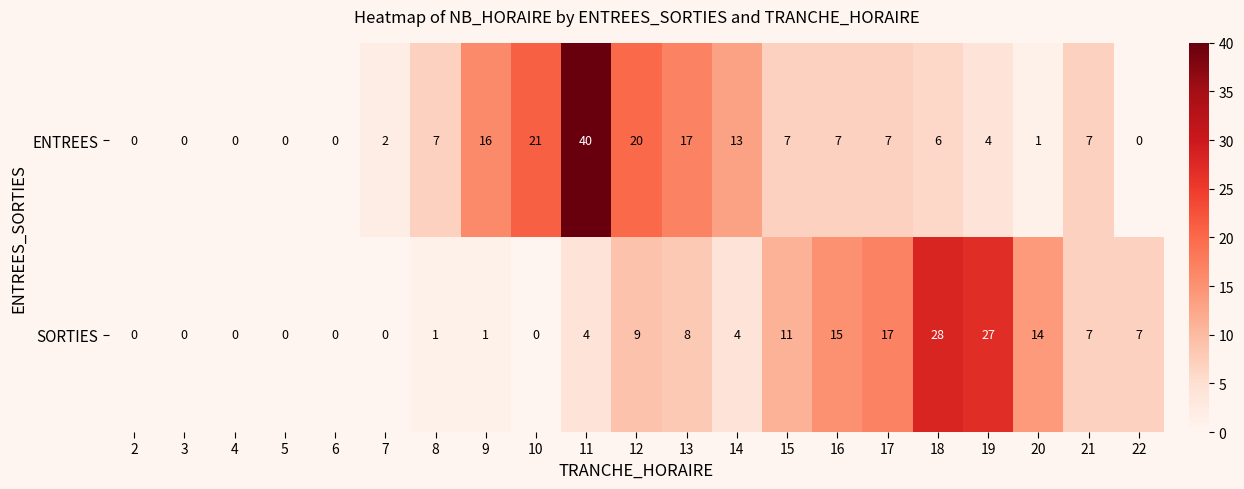

At which label is ENTREES closest to 20?

12